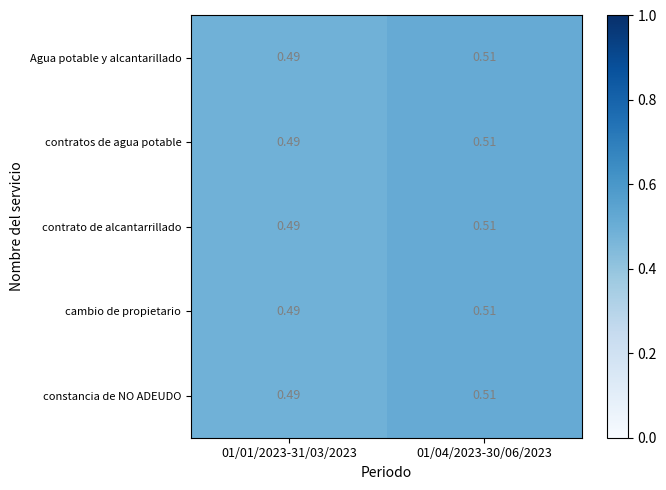

Is the value of contratos de agua potable at 01/04/2023-30/06/2023 greater than the value of constancia de NO ADEUDO at 01/01/2023-31/03/2023?

Yes